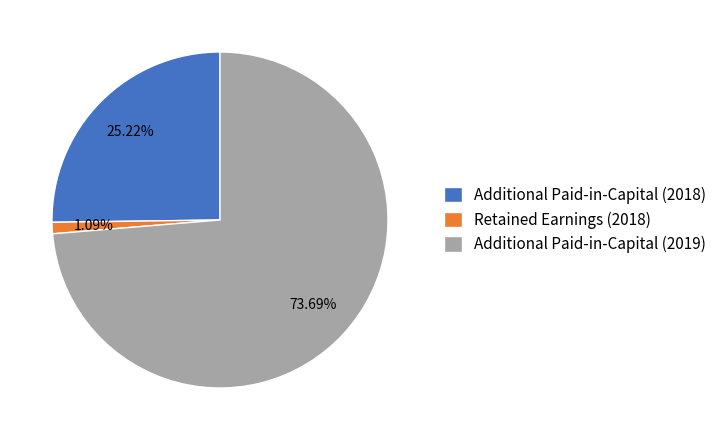

Is Additional Paid-in-Capital (2019) the majority of the pie?

Yes